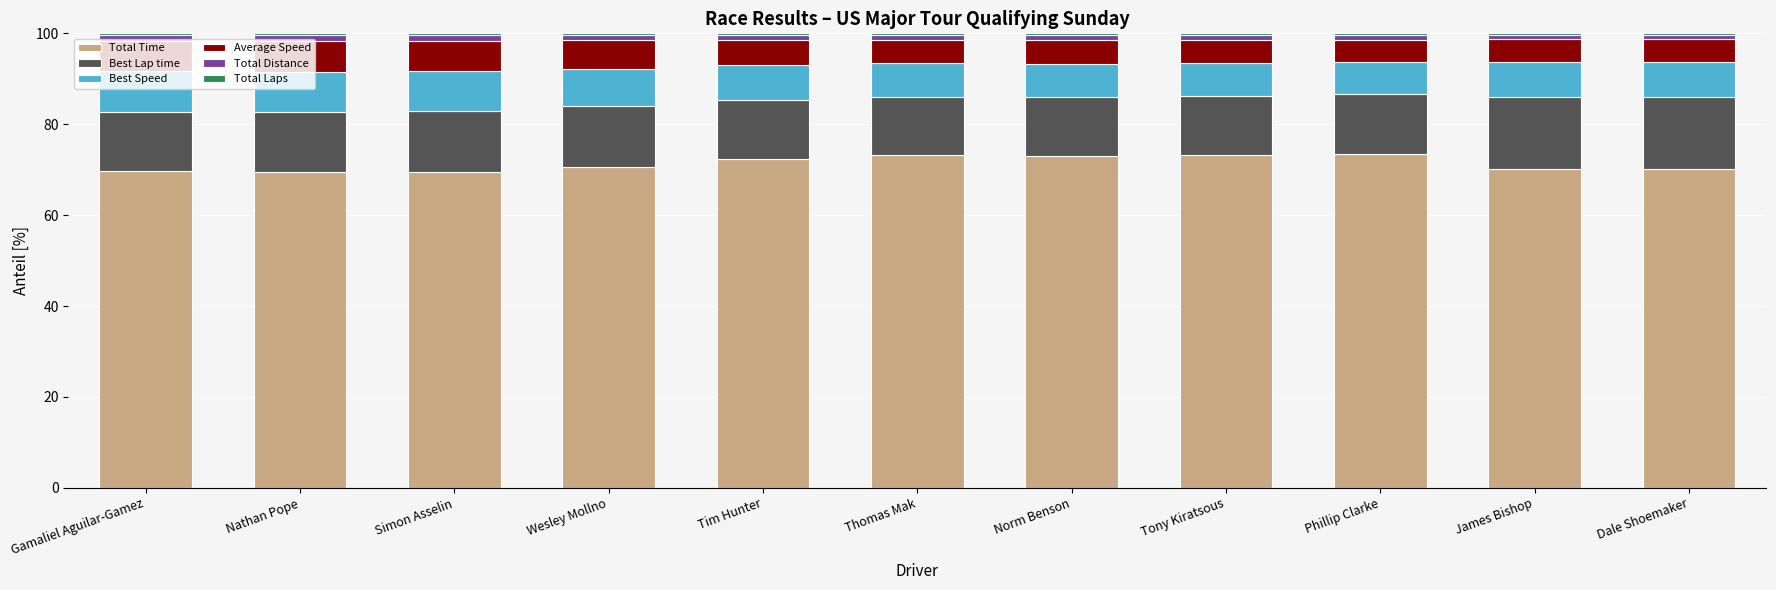

What is the sum of all Total Time values?

784.5